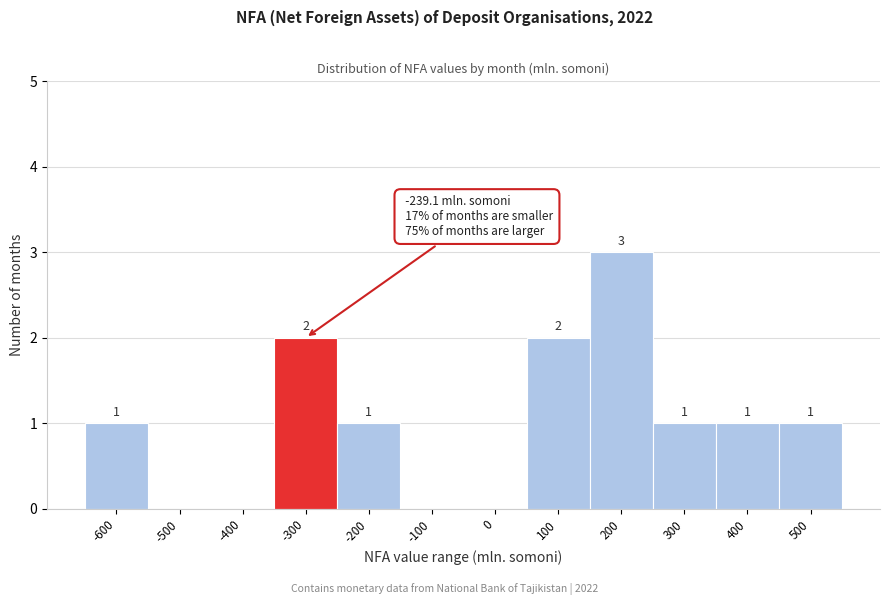

Reading right to left, transcribe all the data shown in this chart.

500=1	400=1	300=1	200=3	100=2	0=0	-100=0	-200=1	-300=2	-400=0	-500=0	-600=1